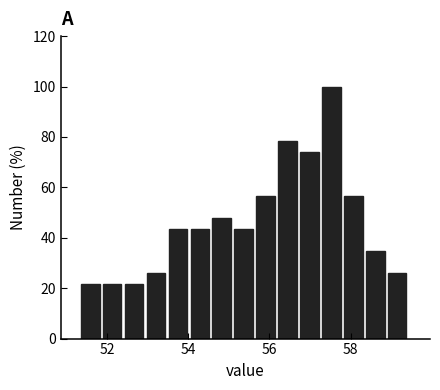

Around what value on the x-axis is the tallest bar? Give the approximate position of its centre, as read against the axis.

57.6